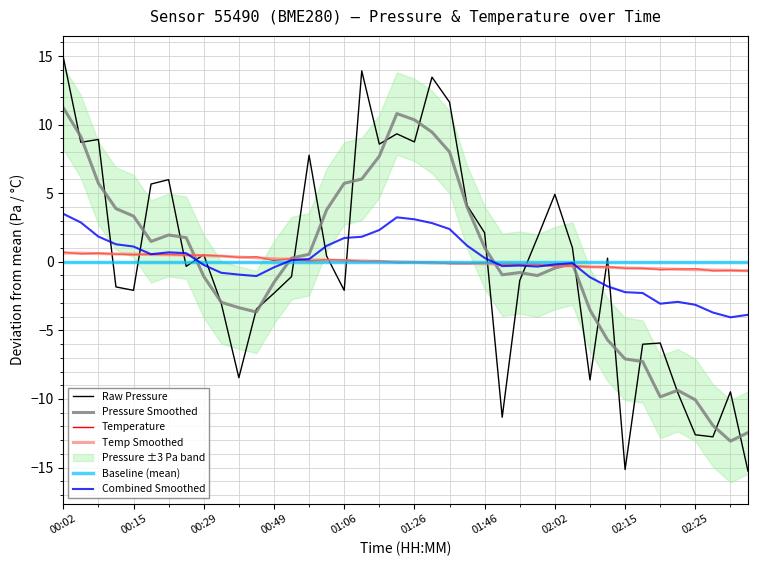

What is the minimum value for Temperature?

-0.7